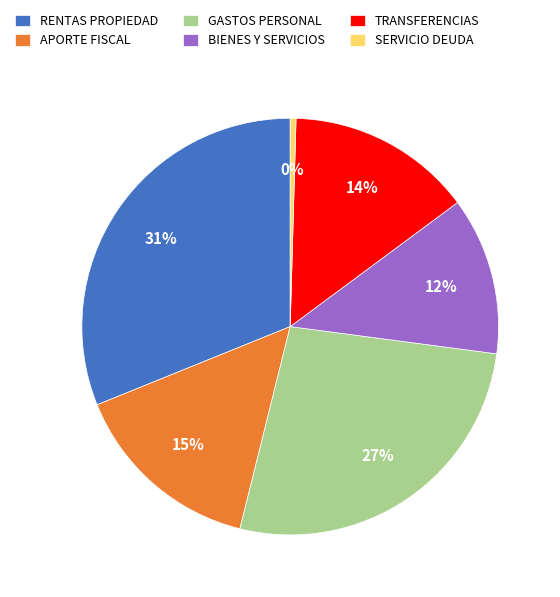

To the nearest percent, what portion does BIENES Y SERVICIOS represent?

12%